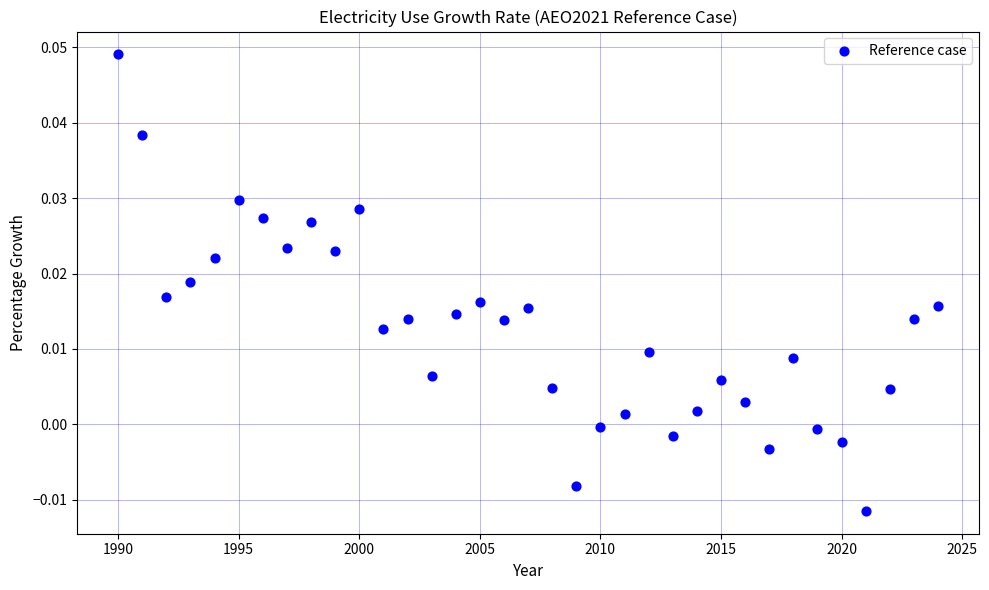

What is the range of X values (max minus min)?

34.0